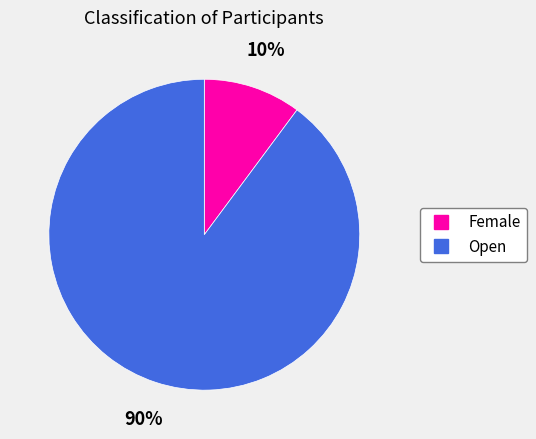

What percentage is the Open slice, to the nearest percent?

90%